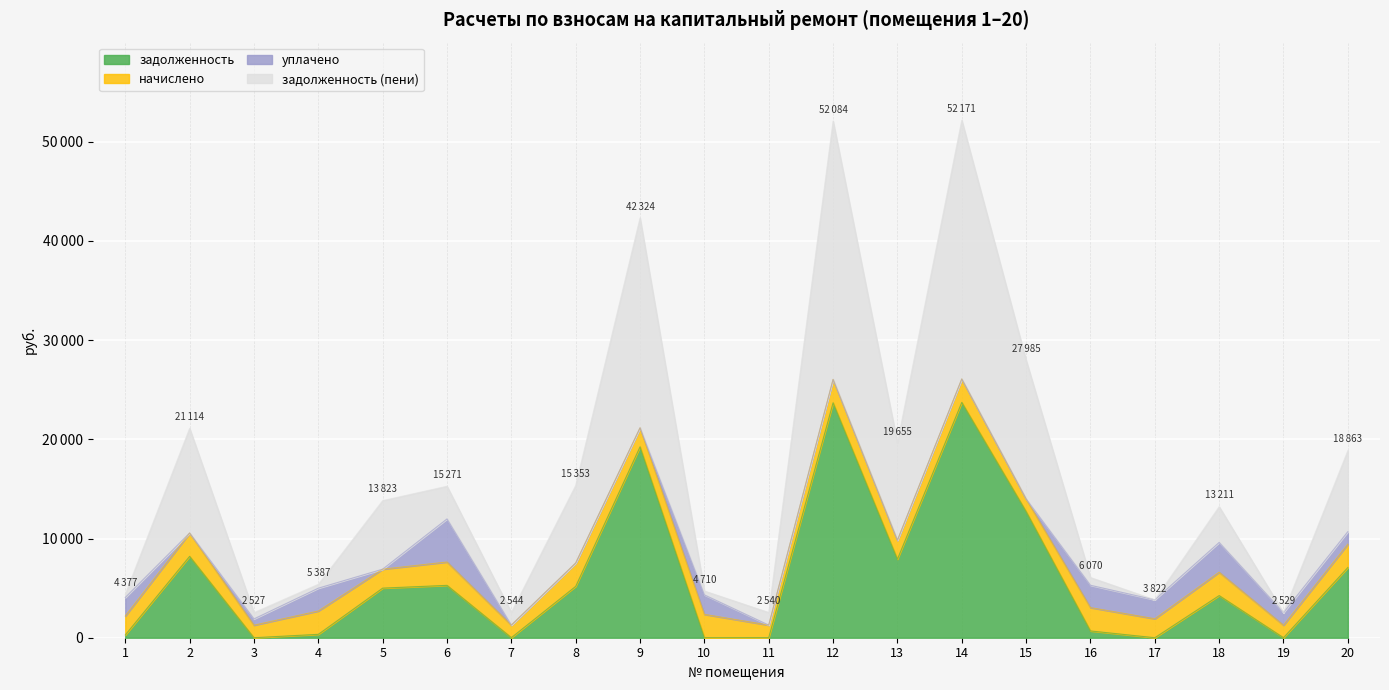

How many positive values does the задолженность series have?

17